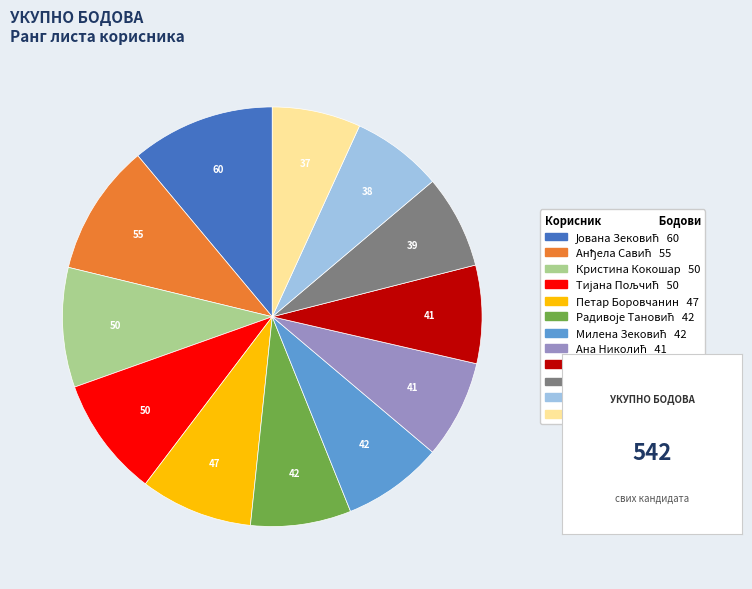

The Кристина Кокошар slice represents 2% of the pie. True or false?

False